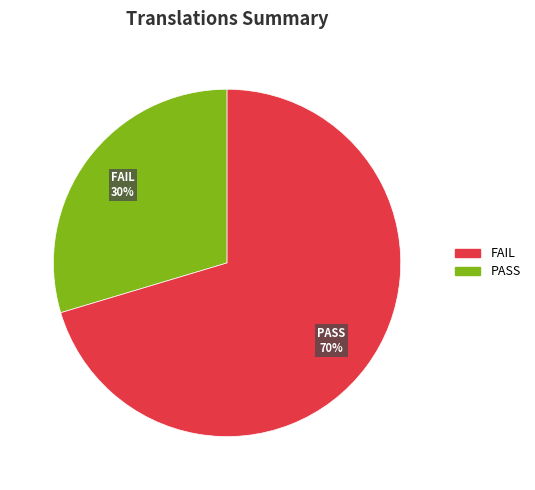

To the nearest percent, what is the average slice percentage?

50%